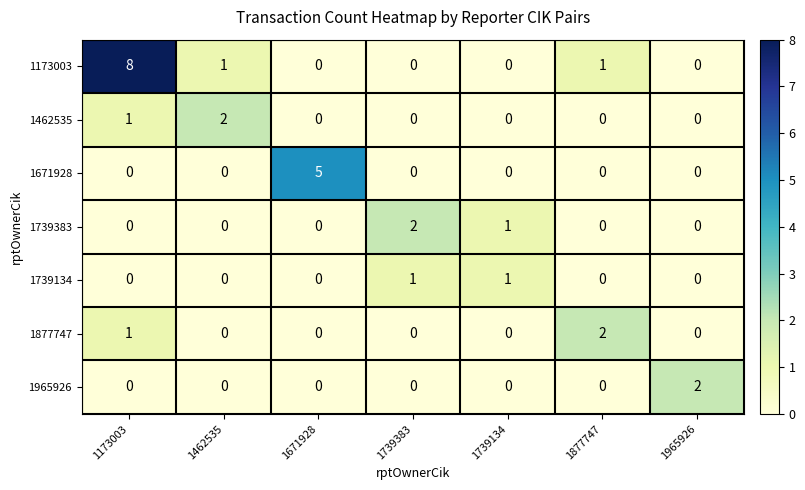

Which series has the widest spread of values?

1173003